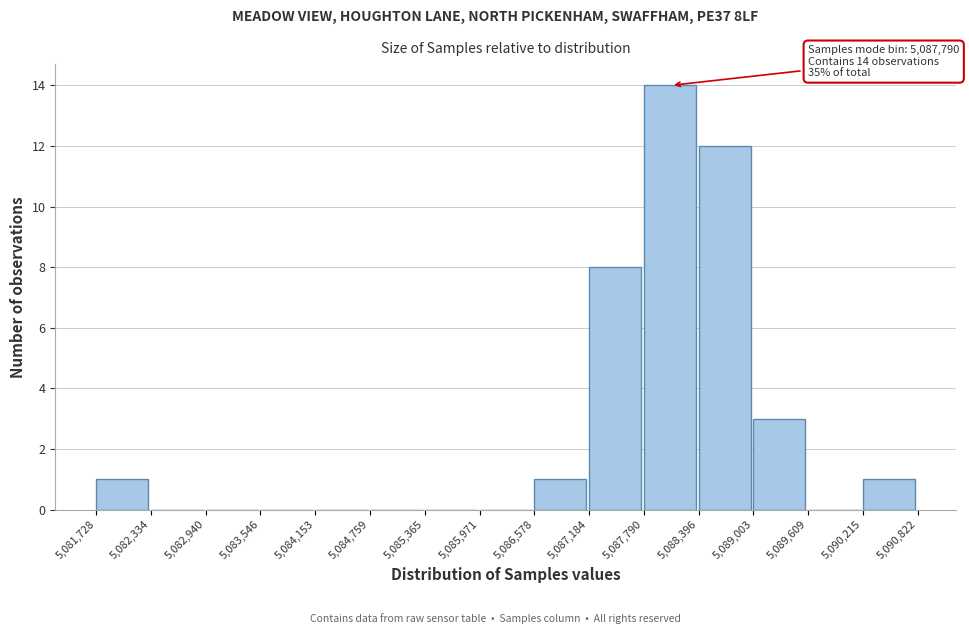

Which range on the x-axis has the tallest bar?

5,087,790 to 5,088,396